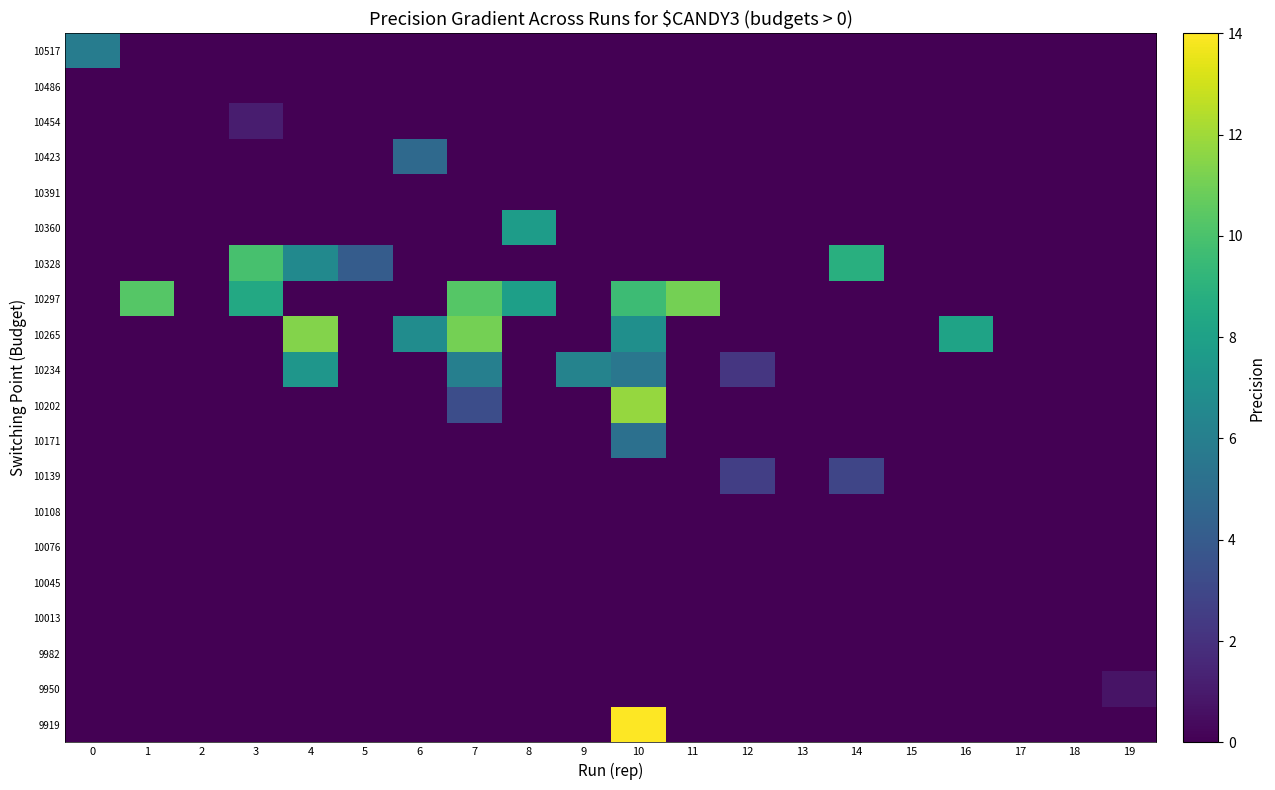

Which category has the highest value across all series?

10